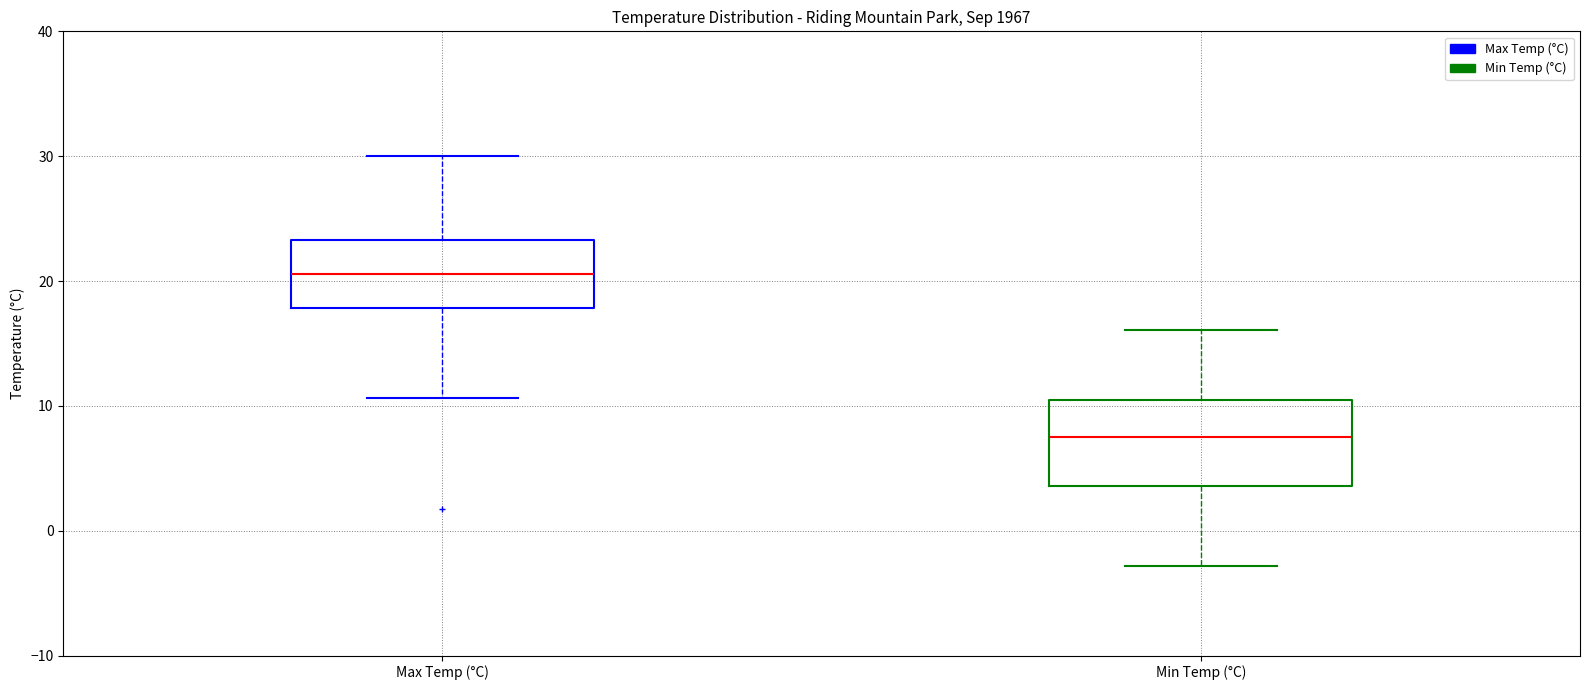

Where does the upper whisker of the box for Max Temp (°C) end on the y-axis? The values are not printed on the chart, so give them approximately, as read against the axis.

30